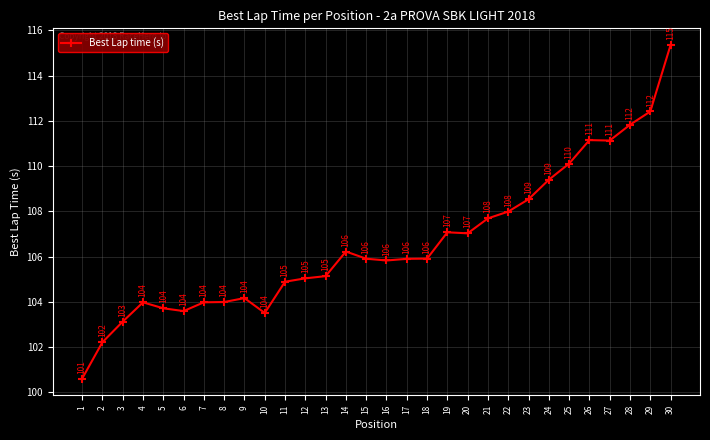

What is the ratio of the value at 12 to the value at 15?

1.0